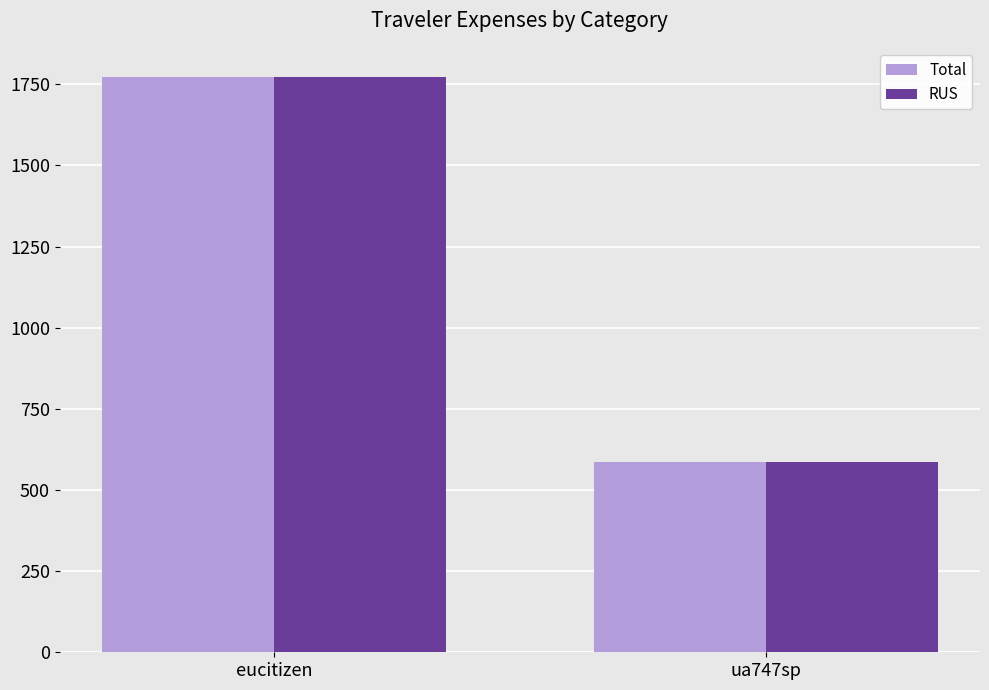

Is it true that RUS equals 229.4 at ua747sp?

False